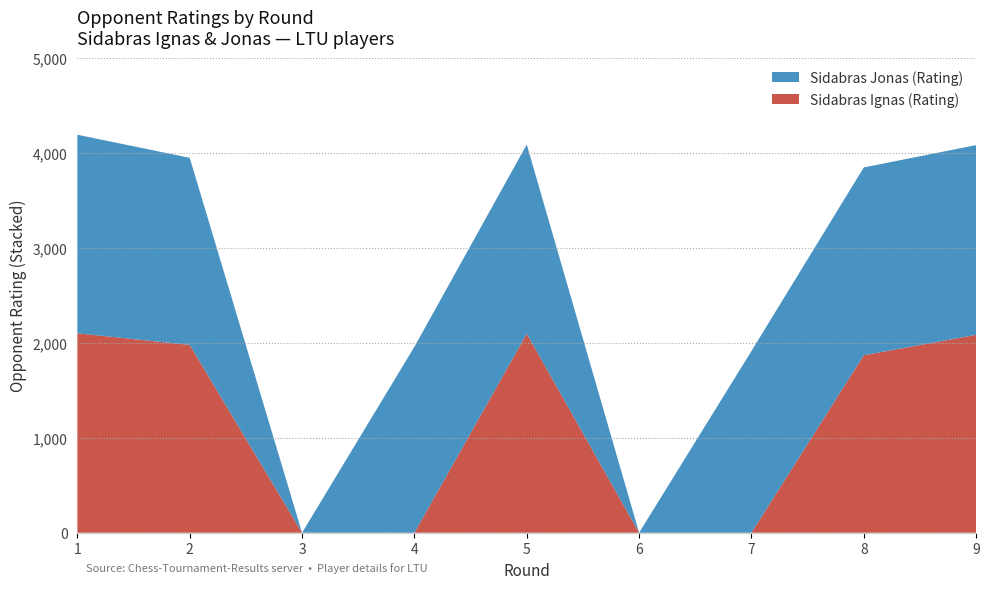

Reading left to right, extract all data points from this chart.

Sidabras Ignas (Rating): 1=2099	2=1977	3=0	4=0	5=2095	6=0	7=0	8=1868	9=2083
Sidabras Jonas (Rating): 1=2090	2=1969	3=0	4=1957	5=1991	6=0	7=1912	8=1977	9=1997